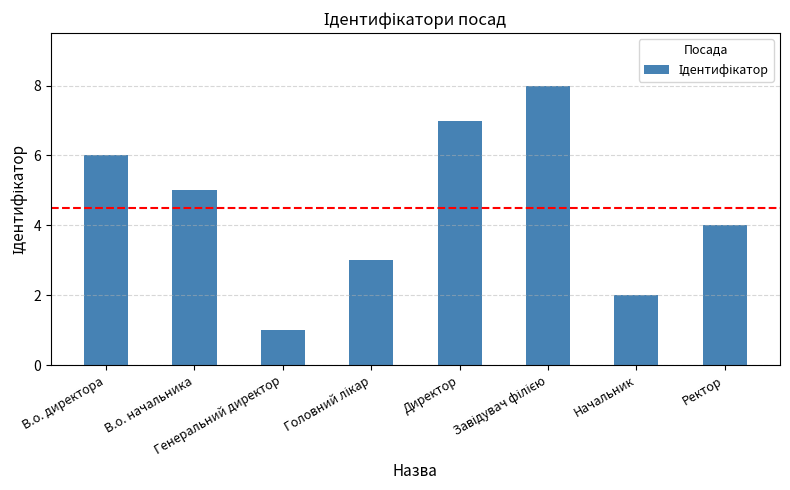

Which category has the lowest value across all series?

Генеральний директор